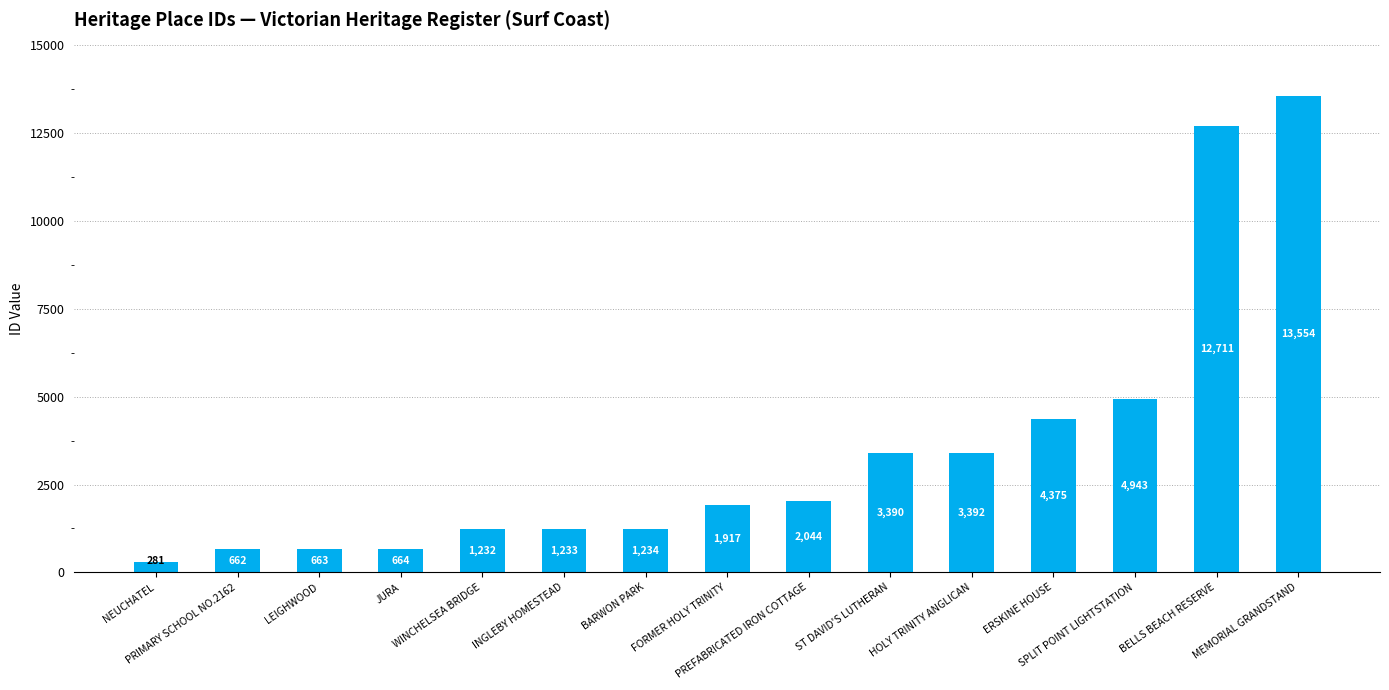

How many values are below 1917?

7